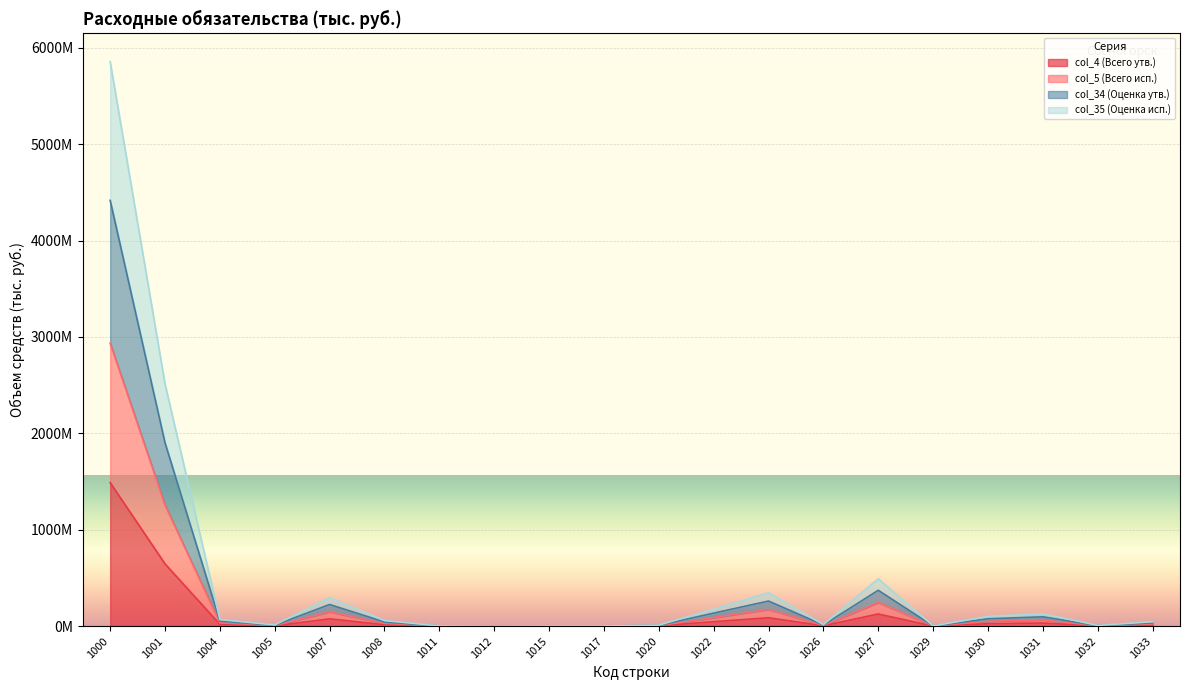

Which label corresponds to the largest value in the chart?

1000